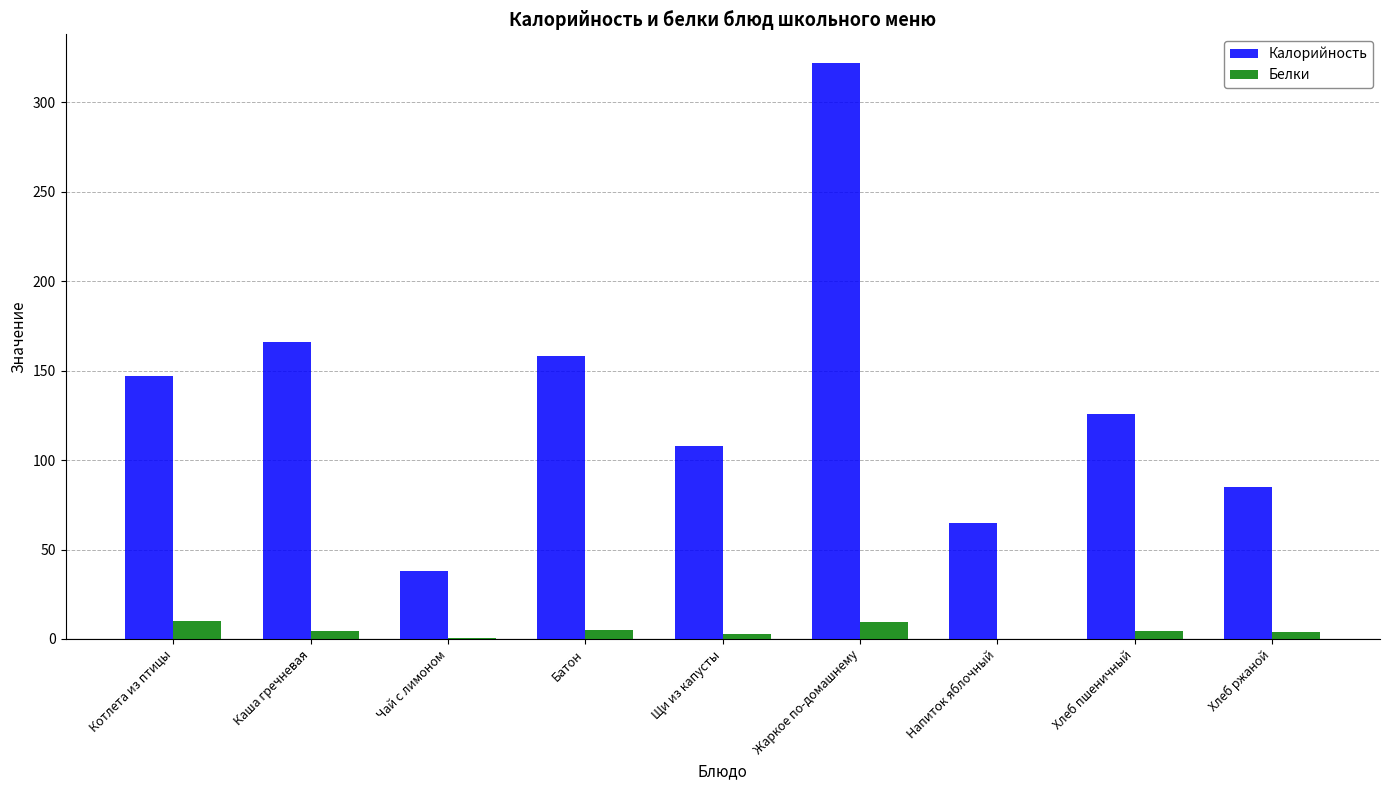

Which series changed the most between Каша гречневая and Чай с лимоном?

Калорийность